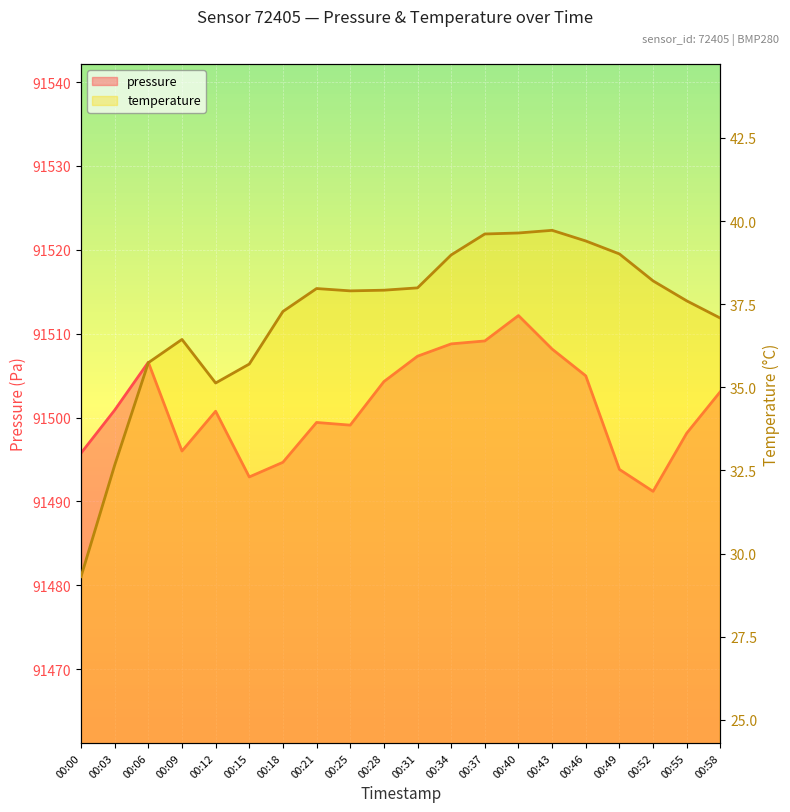

True or false: pressure and temperature cross at least once.

False